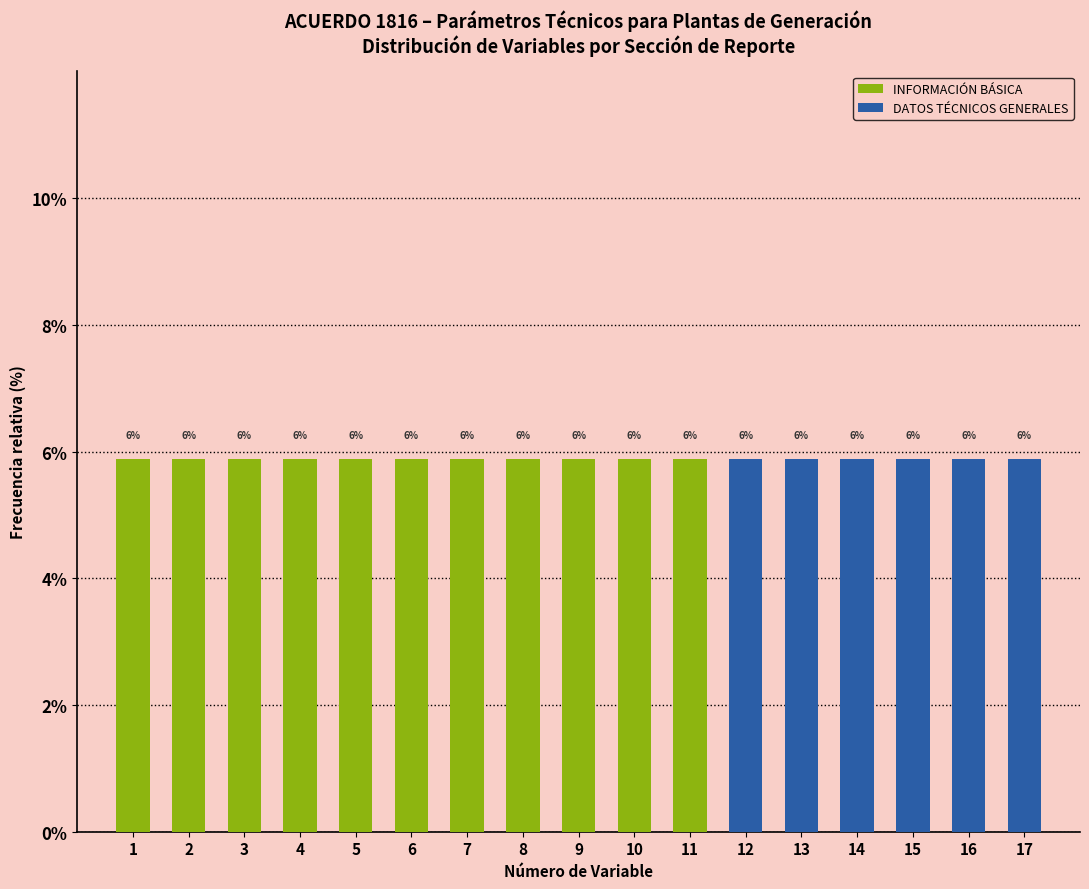

Rank the series by their maximum value, from highest to lowest.

INFORMACIÓN BÁSICA, DATOS TÉCNICOS GENERALES